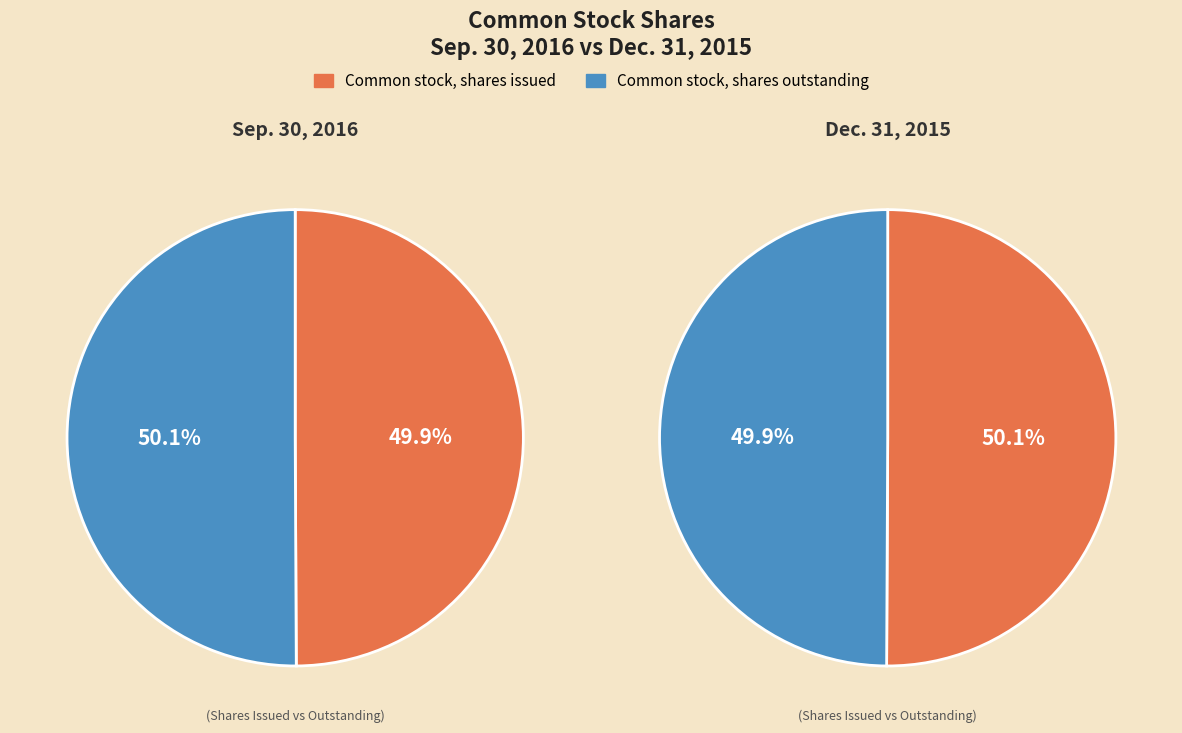

What is the largest slice in the pie chart?

Common stock, shares outstanding